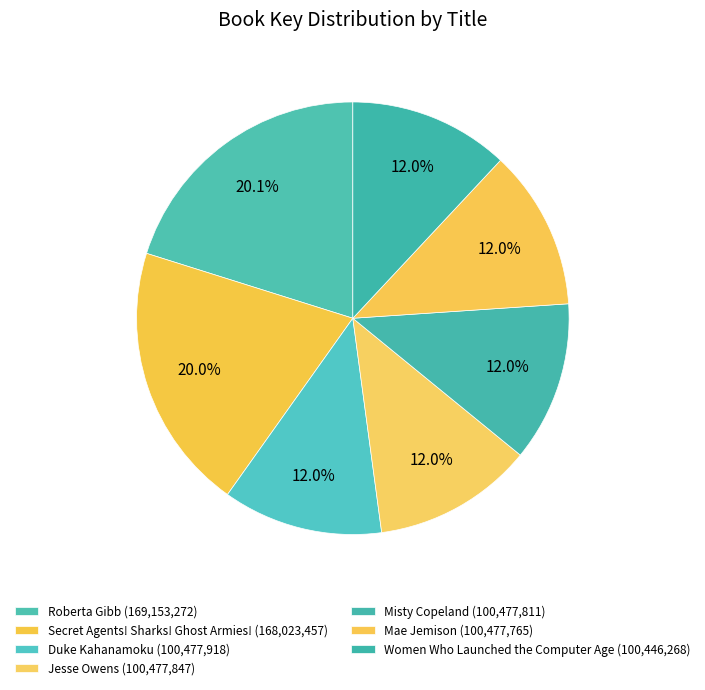

What is the total percentage of Secret Agents! Sharks! Ghost Armies! and Jesse Owens?

32.0%